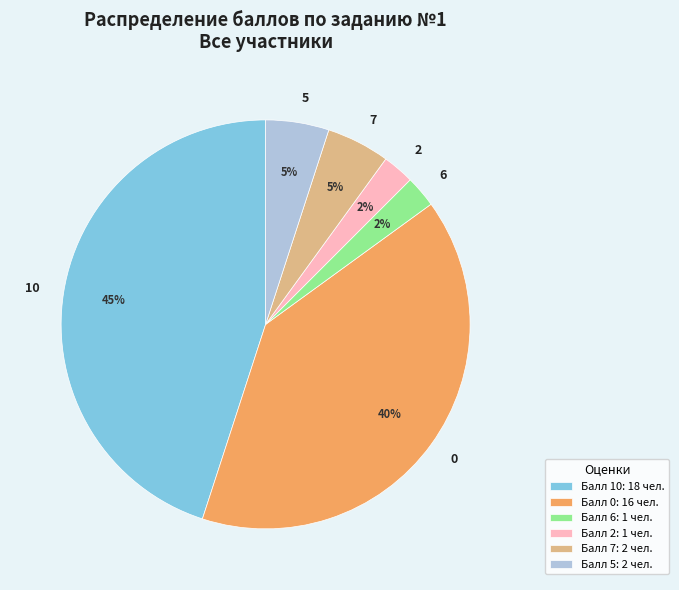

To the nearest percent, what is the combined percentage of 2 and 5?

8%